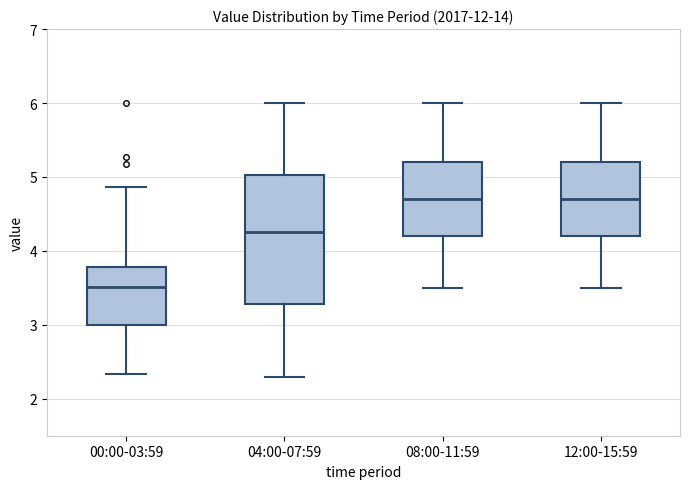

Reading left to right, read every box against the y-axis: the position of its median line, the range the box covers, and the ends of its whiskers. The values are not printed on the chart, so give them approximately, as read against the axis.

00:00-03:59: median 3.5, box 3.0 to 3.8, whiskers 2.3 to 4.9
04:00-07:59: median 4.3, box 3.3 to 5.0, whiskers 2.3 to 6.0
08:00-11:59: median 4.7, box 4.2 to 5.2, whiskers 3.5 to 6.0
12:00-15:59: median 4.7, box 4.2 to 5.2, whiskers 3.5 to 6.0